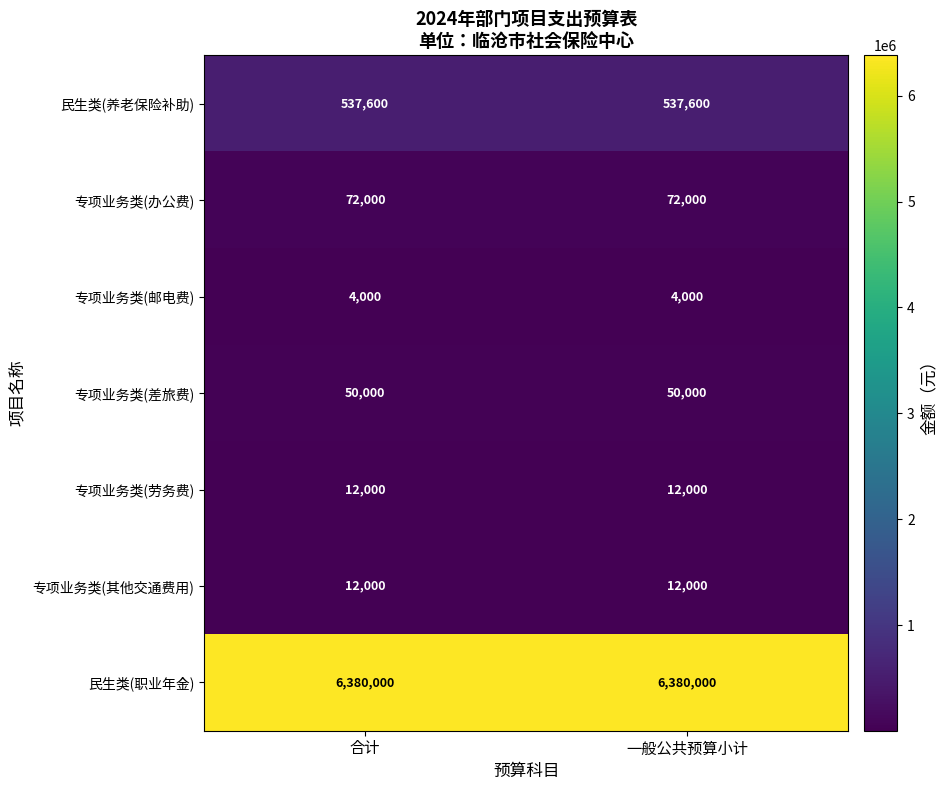

What is the greatest value displayed?

6380000